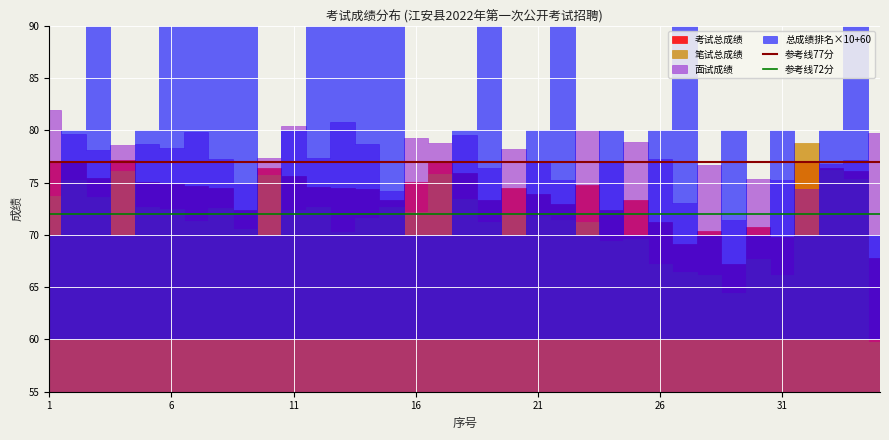

What is the value of the 参考线72分 point at the 1st from the left?

72